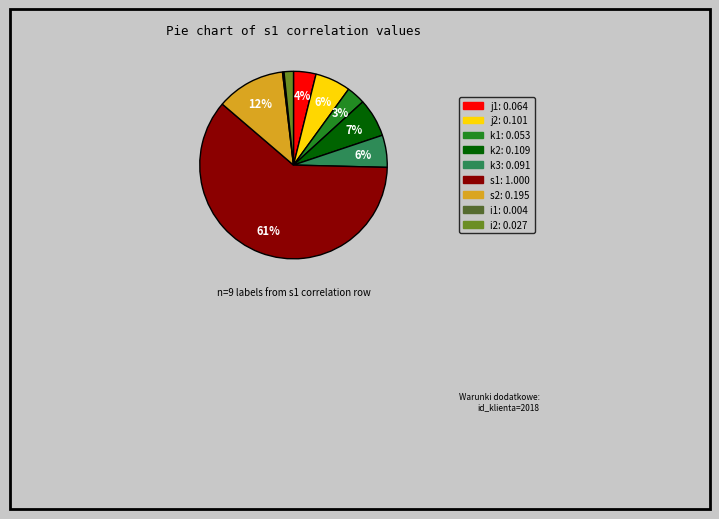

Between k3 and s1, which is larger?

s1